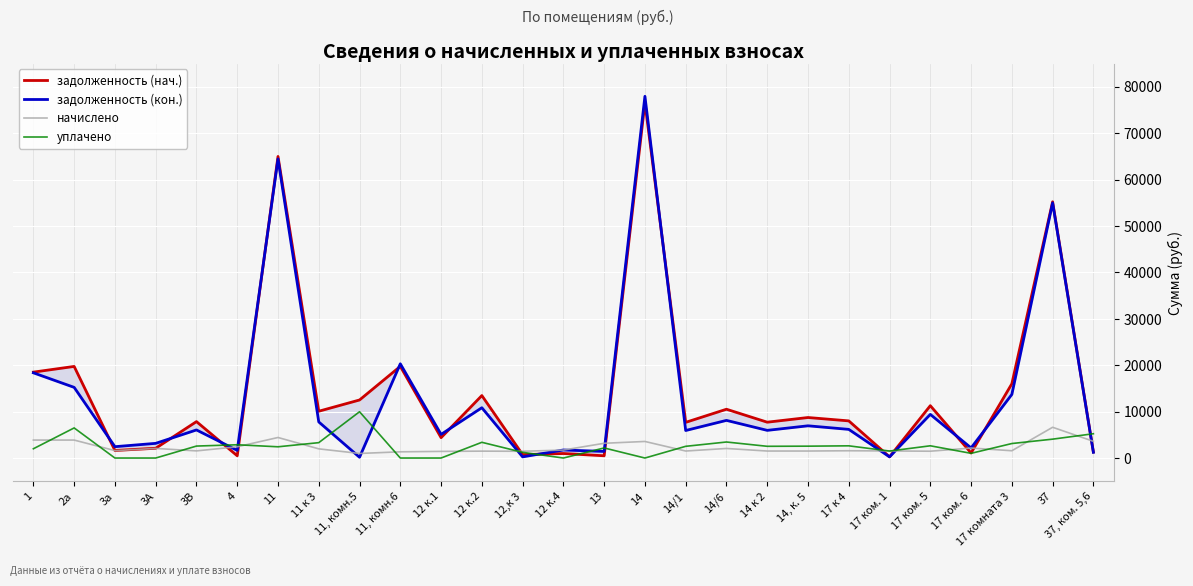

What value does the задолженность (кон.) series have at 2а?

15225.1